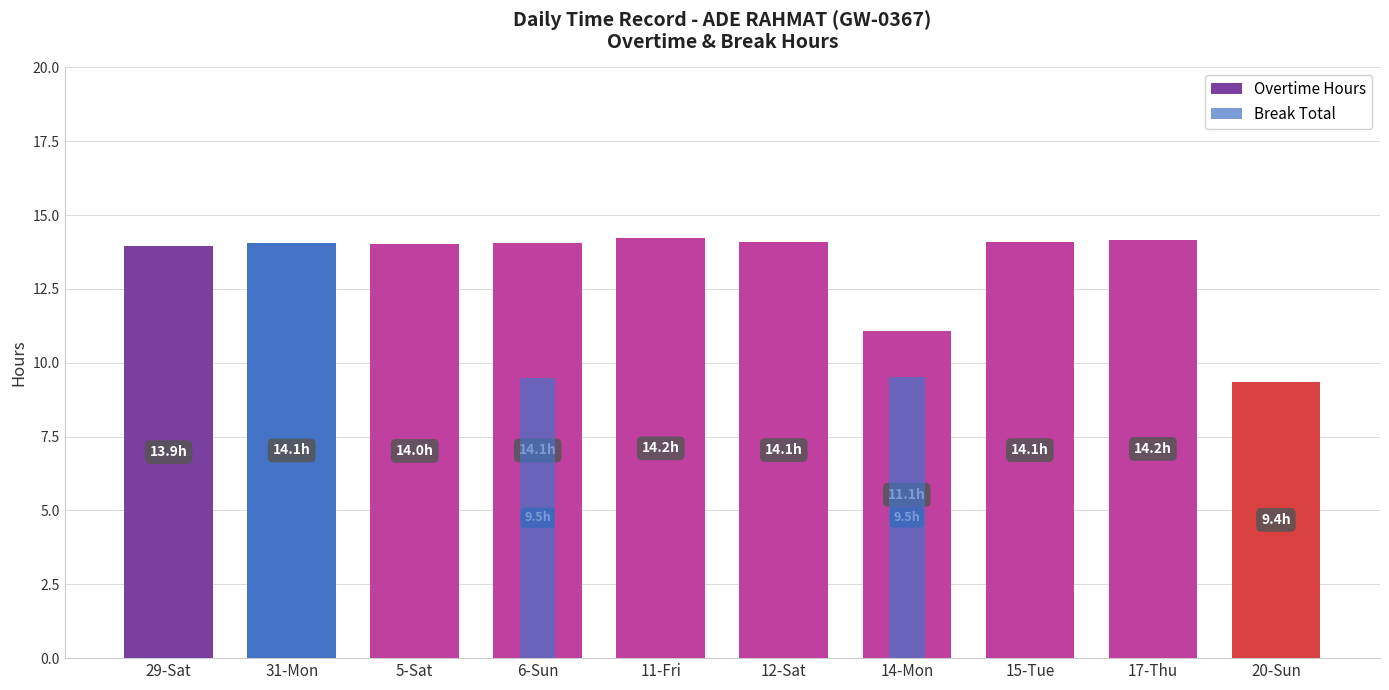

True or false: the data shows 0.0 at 17-Thu.

True